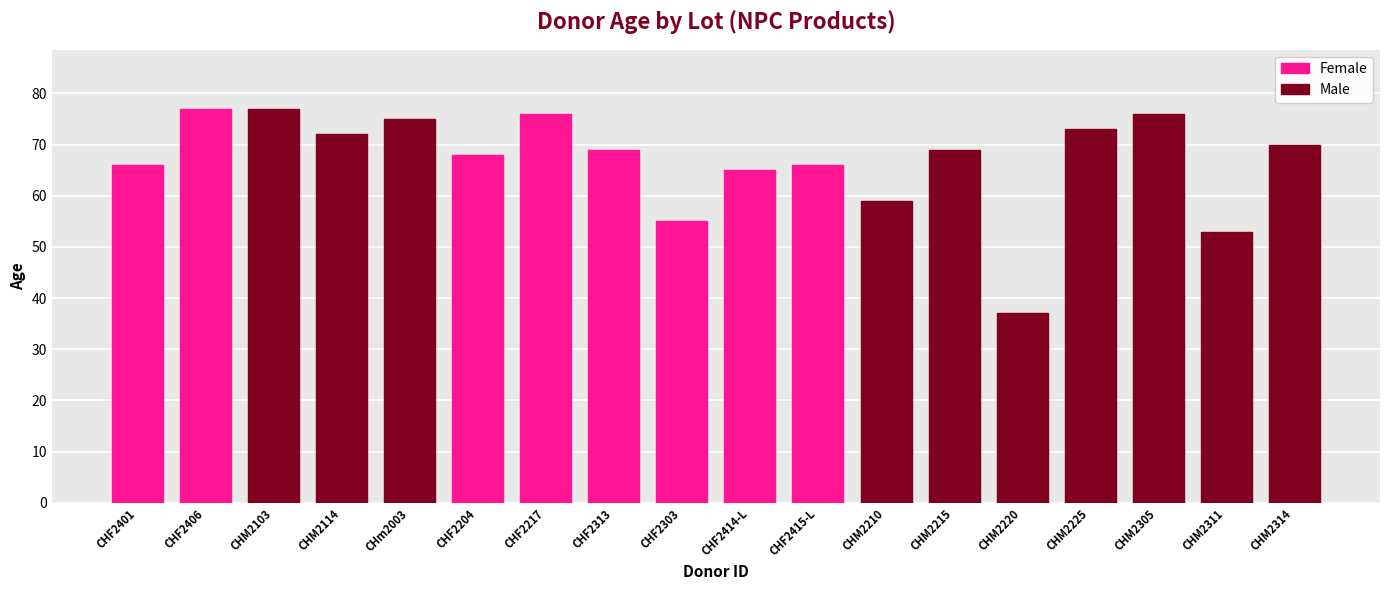

What is the minimum value shown in the chart?

37